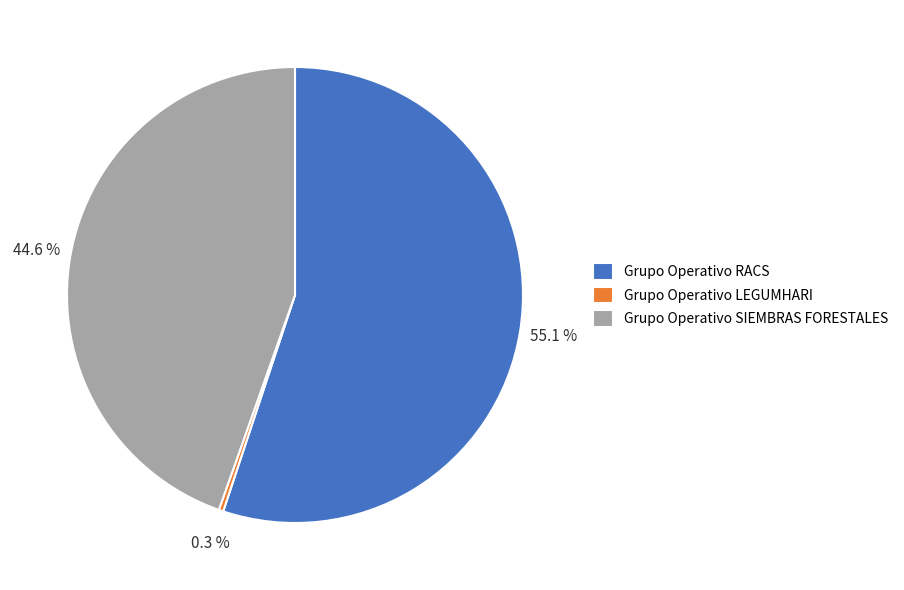

Which slice is the smallest?

Grupo Operativo LEGUMHARI